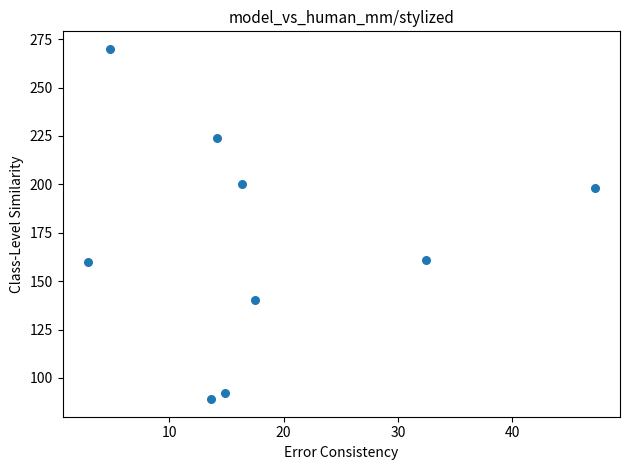

What is the range of Y values (max minus min)?

181